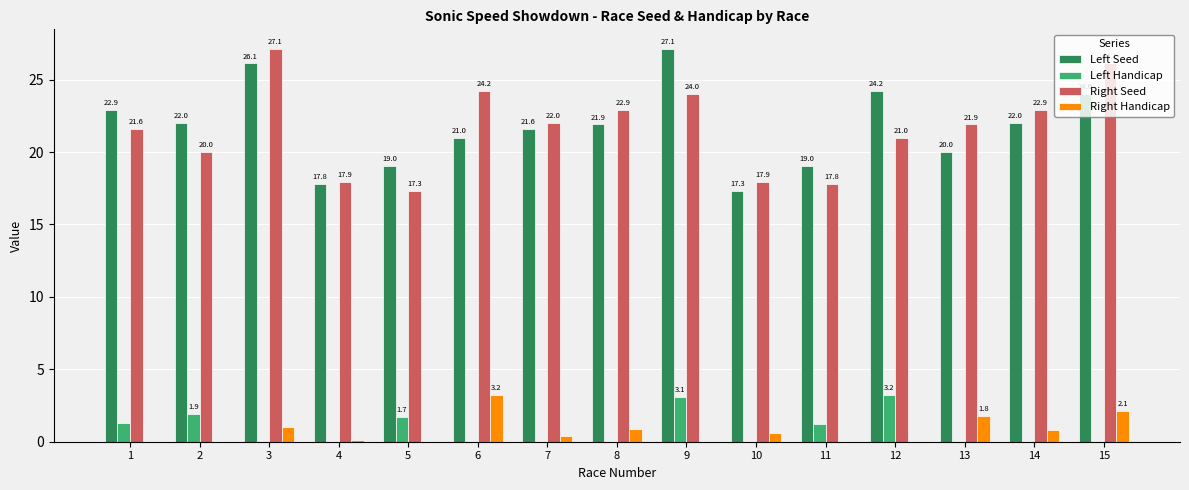

Count the number of data series in this chart.

4